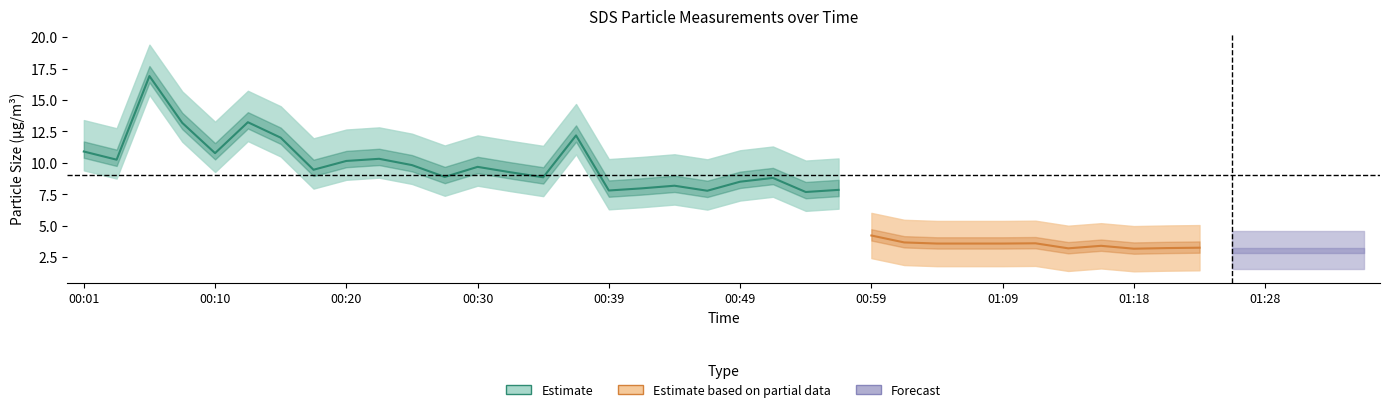

Which category has the lowest value in the SDS_P2 series?

01:35